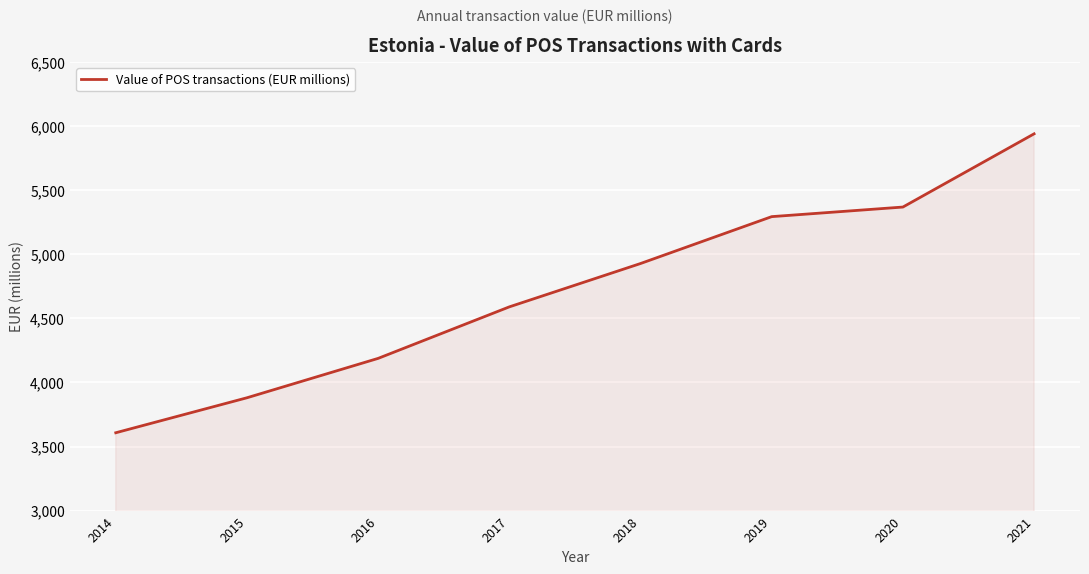

What is the difference between the second highest and minimum values?

1761.5